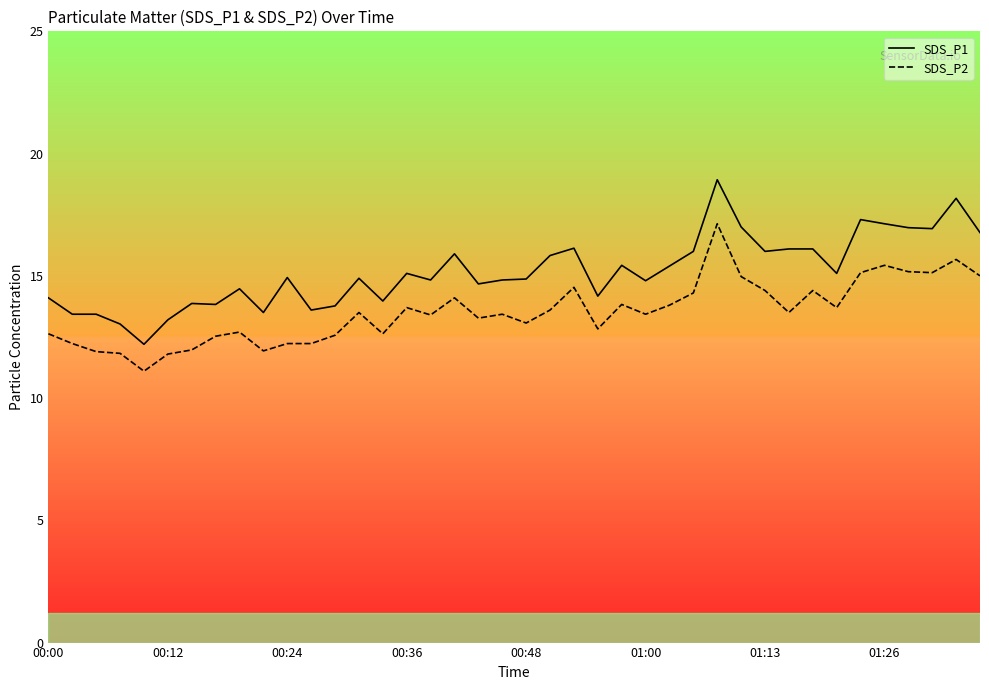

At how many categories does at least one series exceed 17?

4